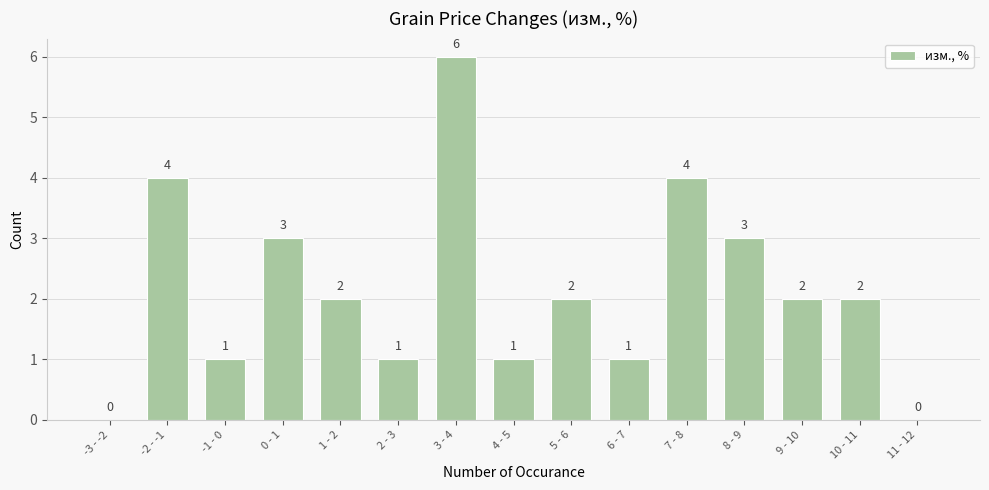

Reading left to right, extract all data points from this chart.

-3 - -2=0	-2 - -1=4	-1 - 0=1	0 - 1=3	1 - 2=2	2 - 3=1	3 - 4=6	4 - 5=1	5 - 6=2	6 - 7=1	7 - 8=4	8 - 9=3	9 - 10=2	10 - 11=2	11 - 12=0